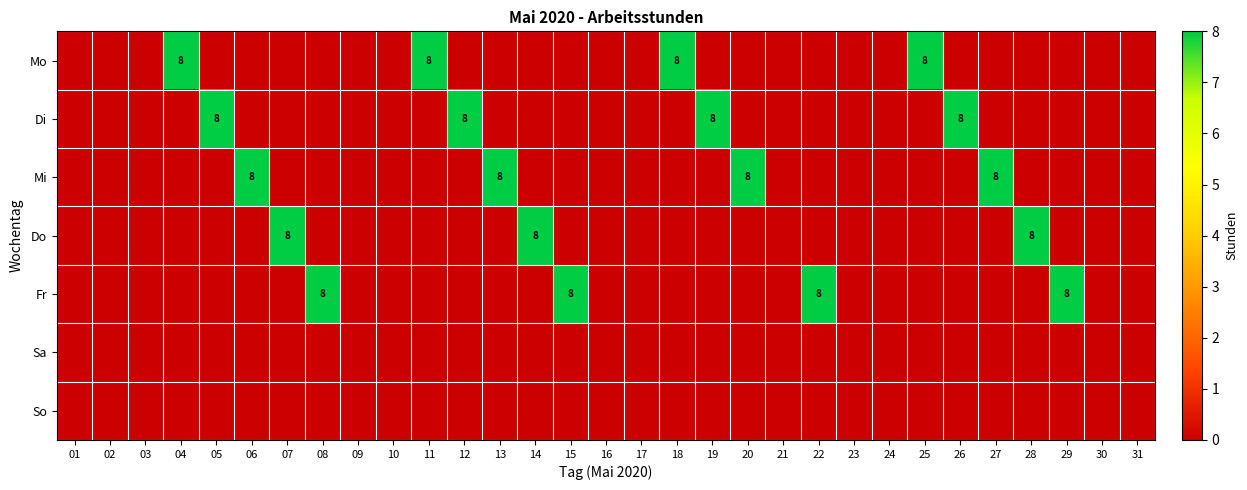

At which label does Sa reach its peak?

01